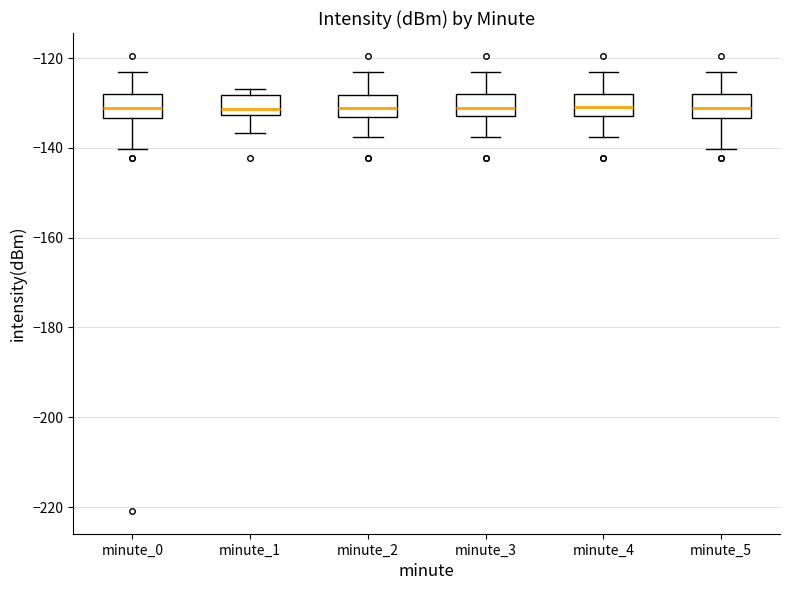

Where is the lower edge of the box for minute_2 on the y-axis? The values are not printed on the chart, so give them approximately, as read against the axis.

-134